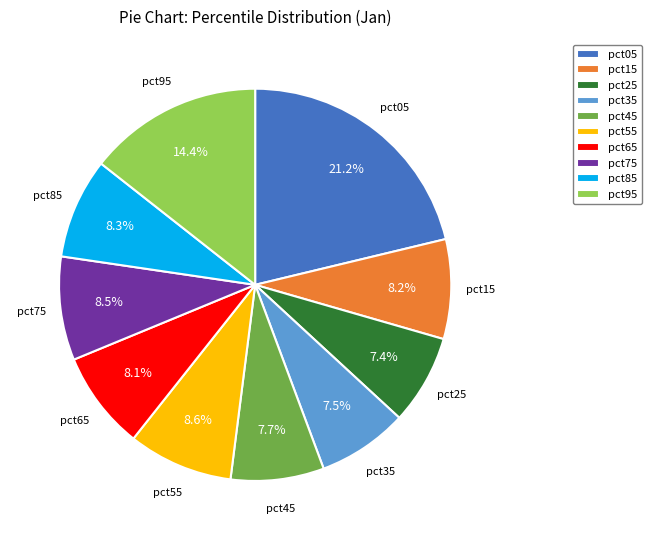

Is there a majority slice in this chart?

No